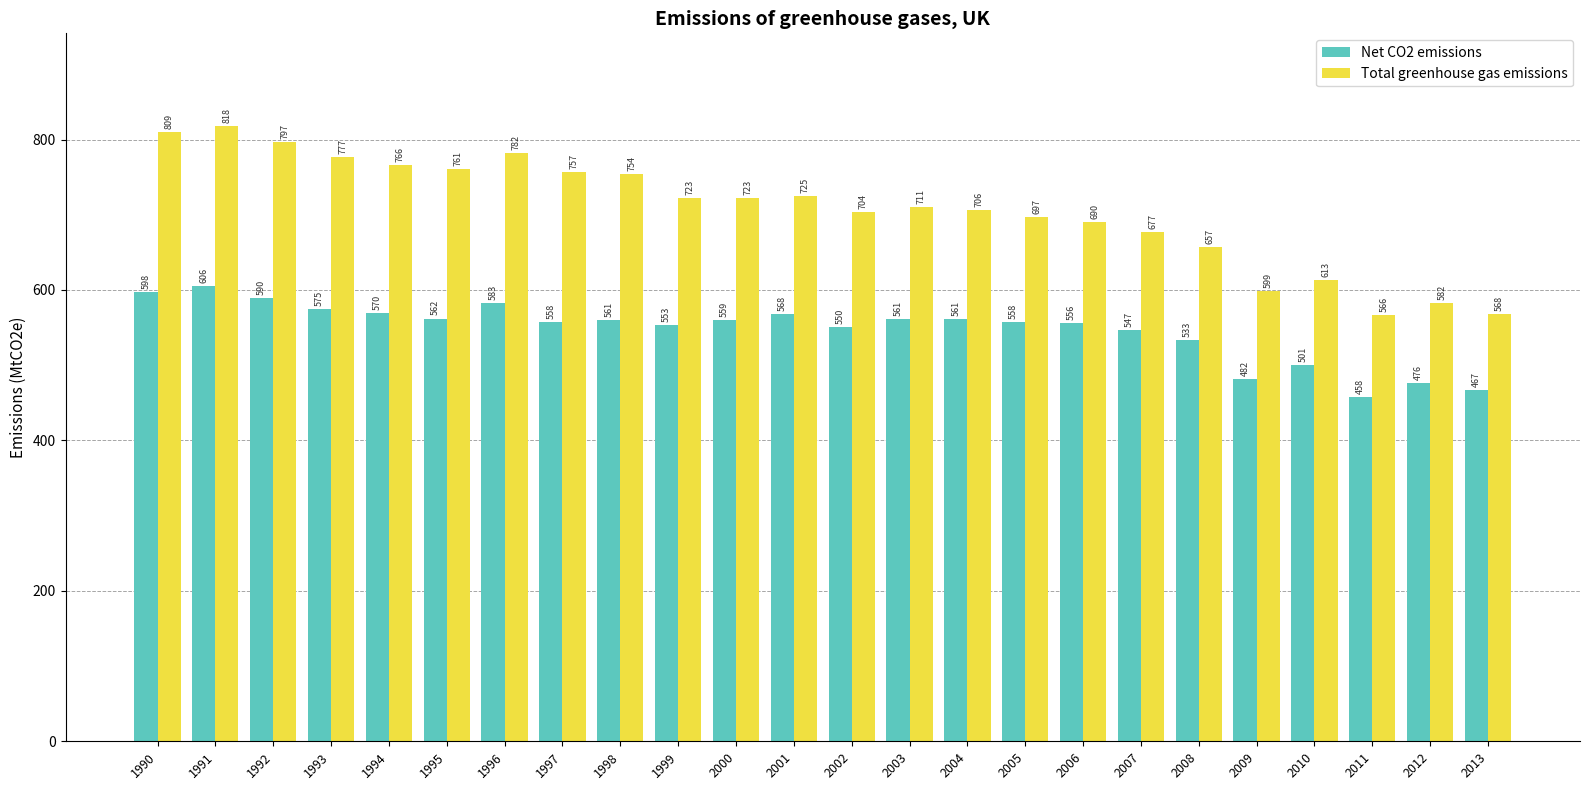

How many bars are there in each group?

2